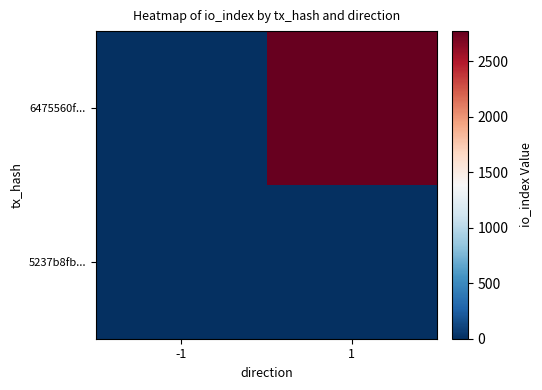

List the series in order of their peak value, highest first.

6475560f..., 5237b8fb...